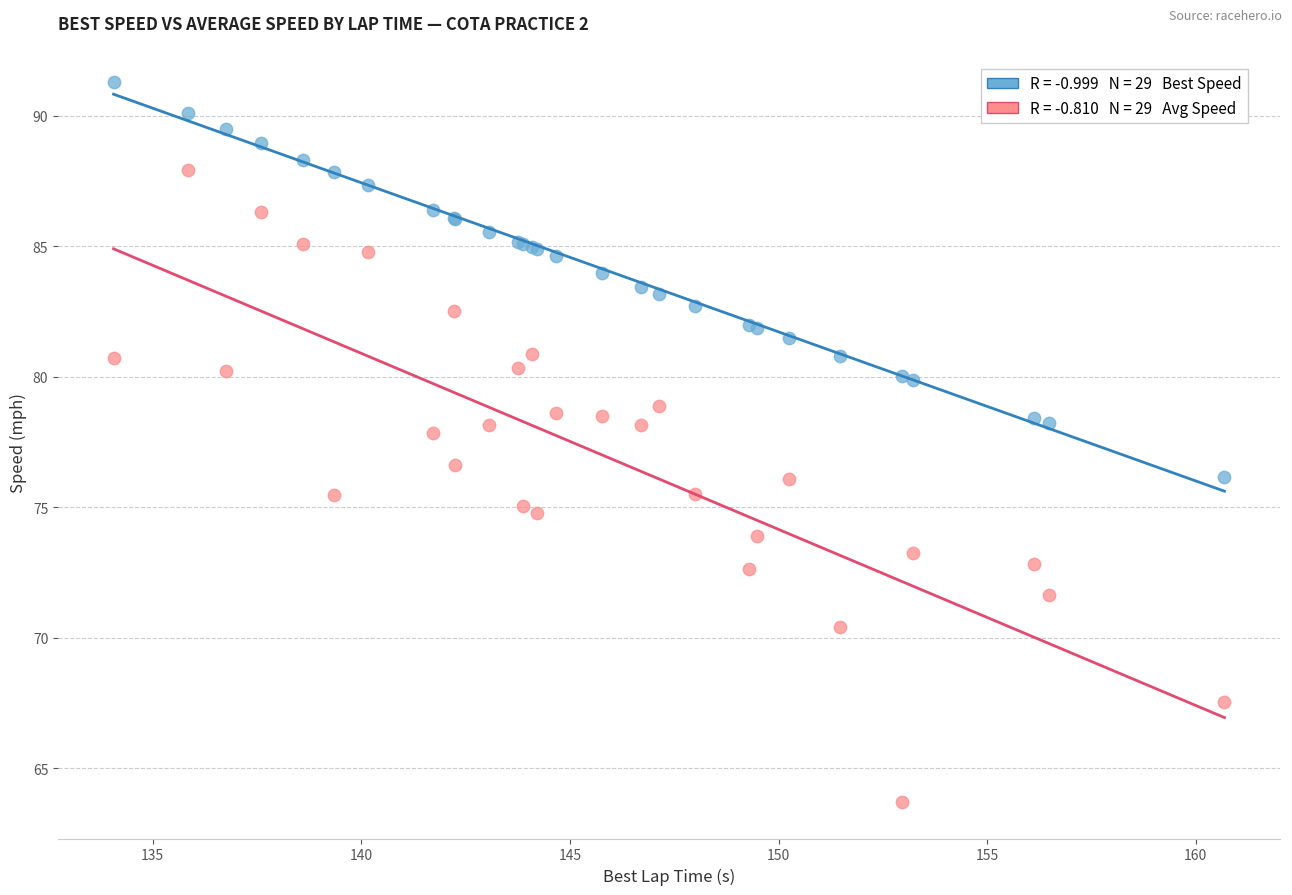

Across all series, what Y value is closest to 77?

76.6